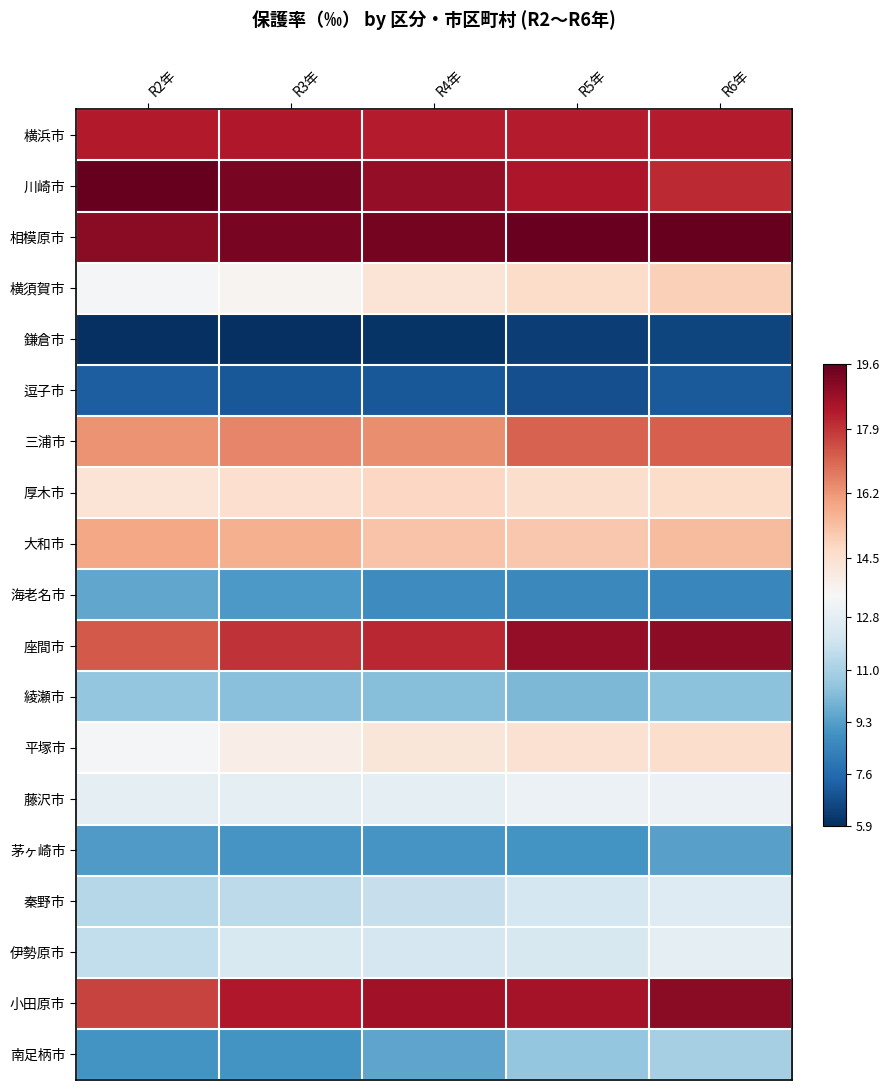

Rank the series at R5年 from lowest to highest value.

鎌倉市, 逗子市, 海老名市, 茅ヶ崎市, 綾瀬市, 南足柄市, 秦野市, 伊勢原市, 藤沢市, 平塚市, 厚木市, 横須賀市, 大和市, 三浦市, 横浜市, 川崎市, 小田原市, 座間市, 相模原市